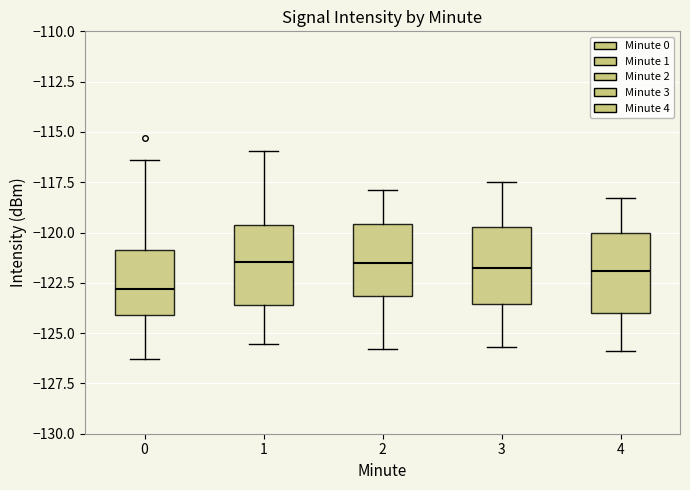

Where does the median line of the box at x = 0 sit on the y-axis? The values are not printed on the chart, so give them approximately, as read against the axis.

-123.0